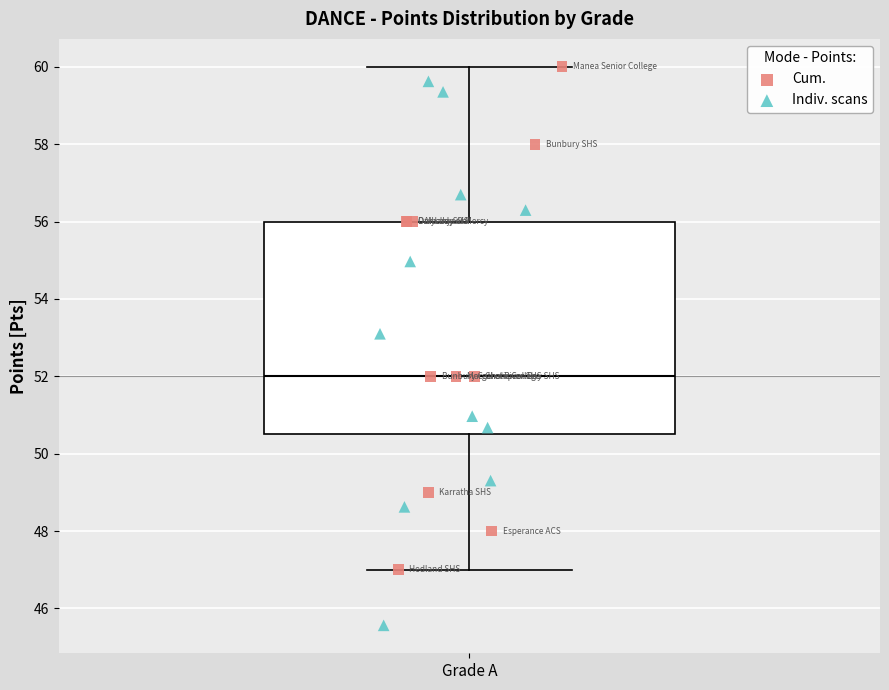

Transcribe this box plot: give where the median line is, the range the box spans, and where the two whiskers end, as read against the y-axis. The values are not printed on the chart, so give them approximately, as read against the axis.

median 52.0, box 50.6 to 56.0, whiskers 47.0 to 60.0